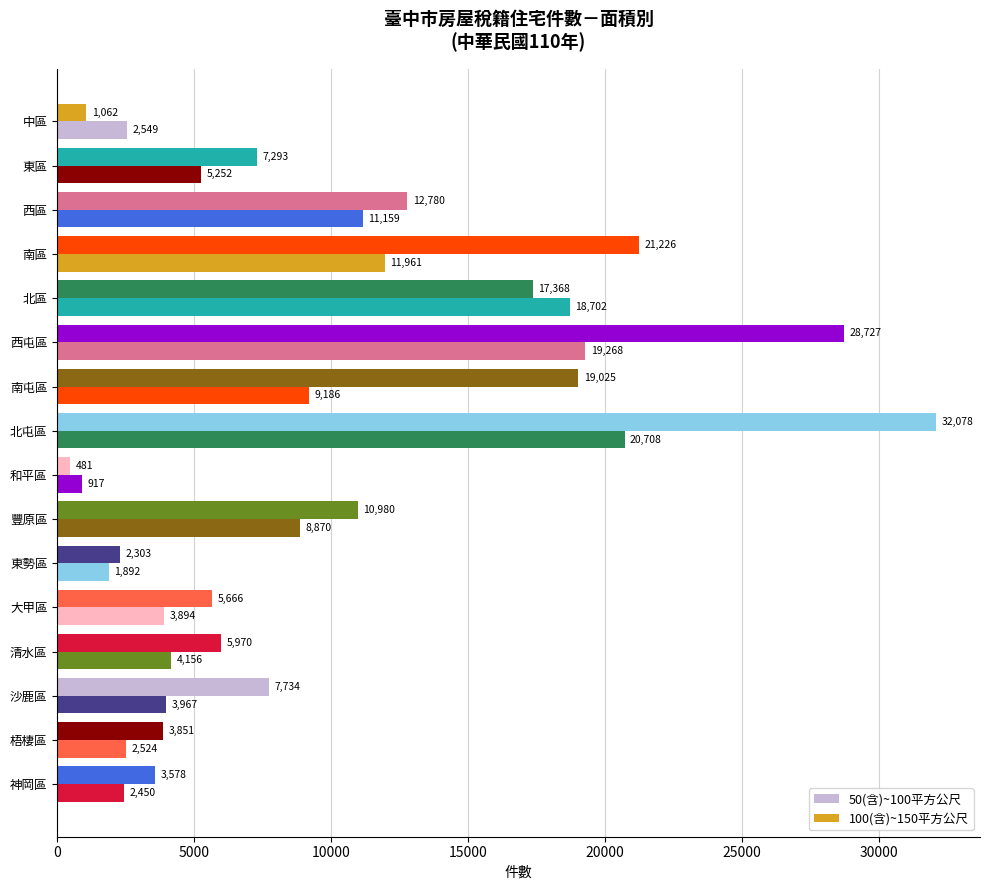

How many categories are shown in the chart?

16